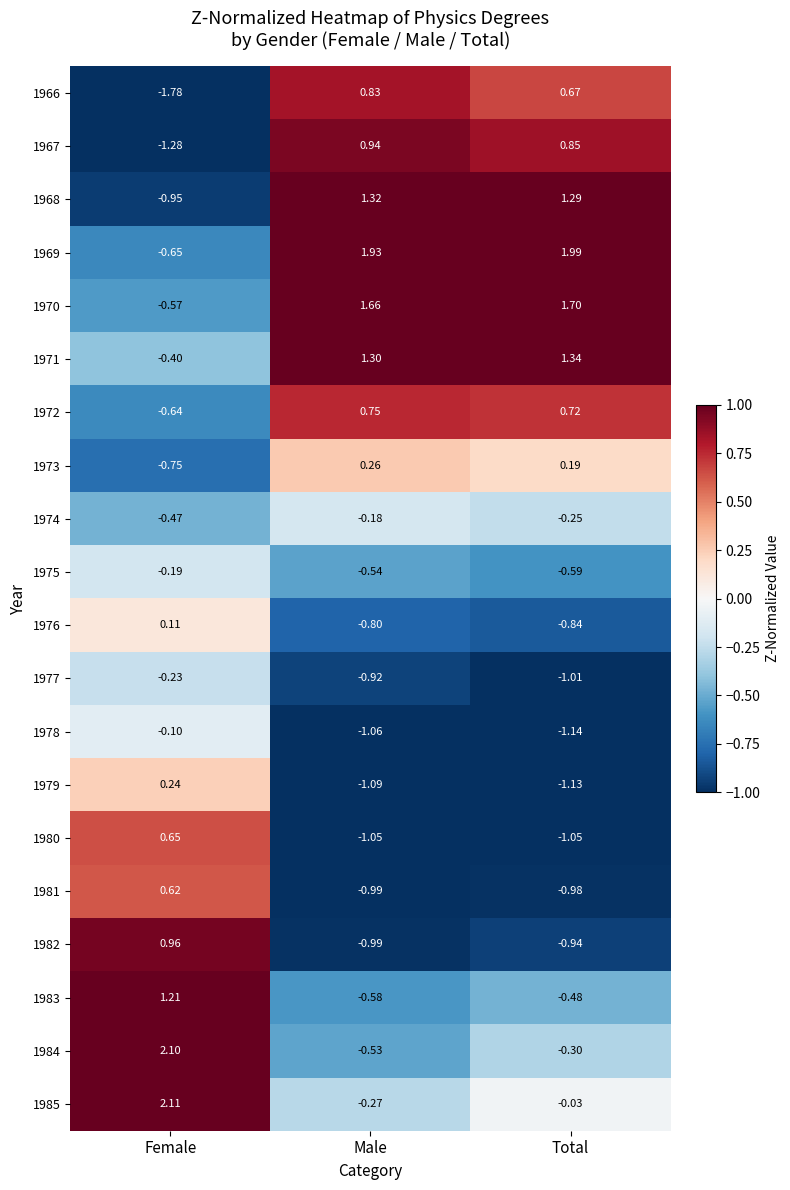

How many values in 1966 are below zero?

1